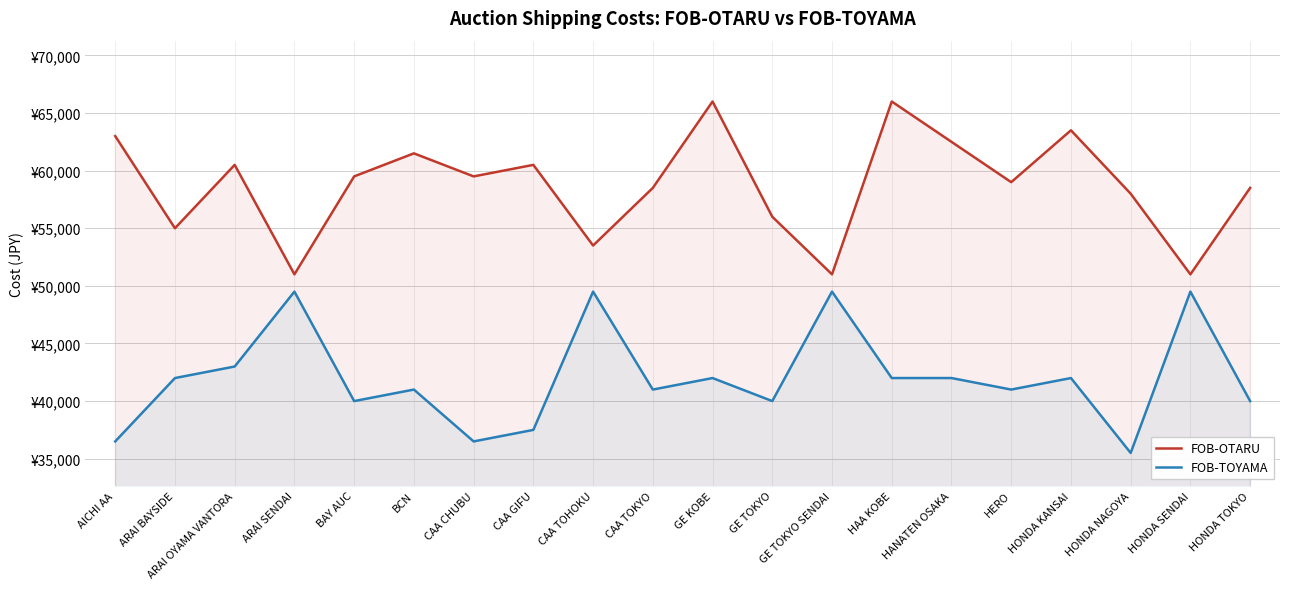

Reading left to right, extract all data points from this chart.

FOB-OTARU: 63000	55000	60500	51000	59500	61500	59500	60500	53500	58500	66000	56000	51000	66000	62500	59000	63500	58000	51000	58500
FOB-TOYAMA: 36500	42000	43000	49500	40000	41000	36500	37500	49500	41000	42000	40000	49500	42000	42000	41000	42000	35500	49500	40000